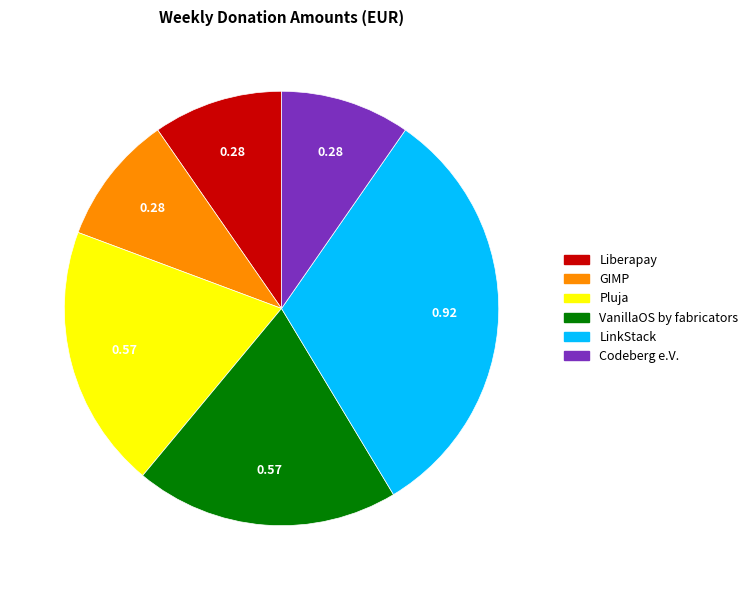

What is the largest slice in the pie chart?

LinkStack